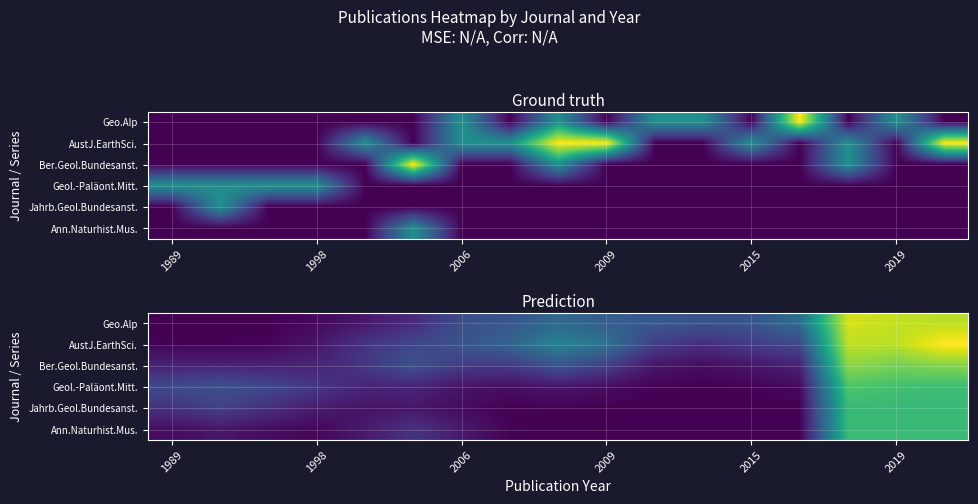

At how many categories does at least one series exceed 1?

4